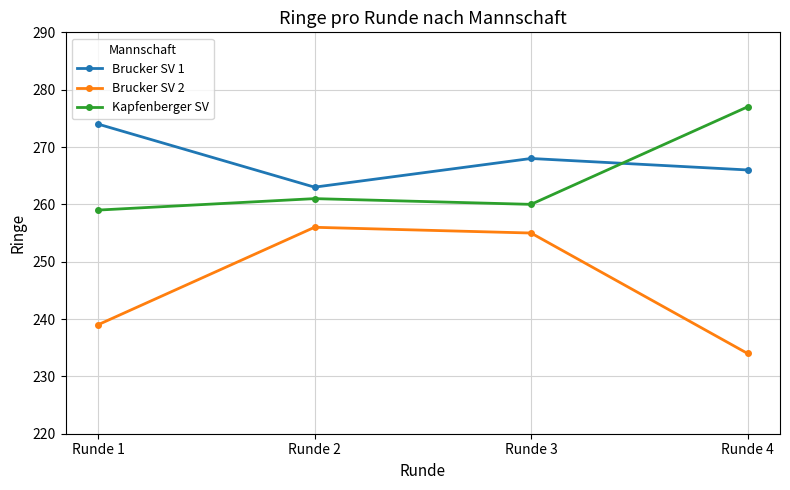

What is the maximum value for Brucker SV 2?

256